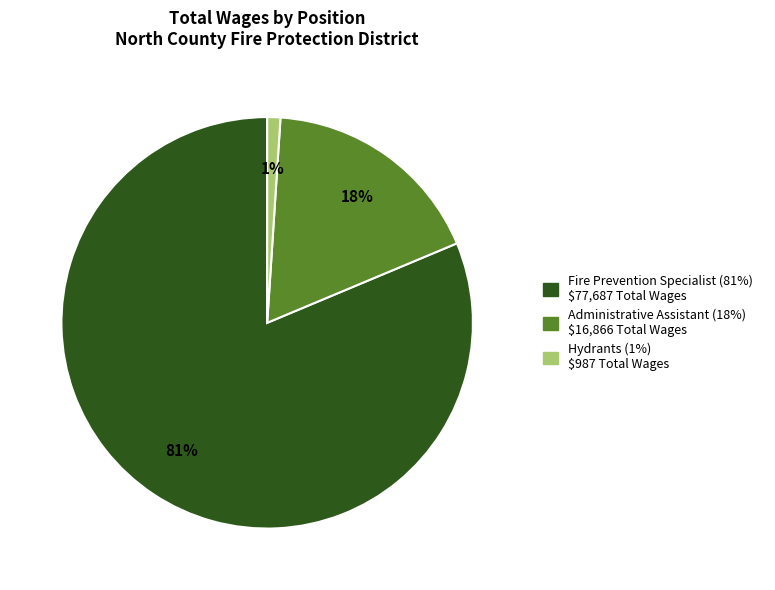

The Administrative Assistant slice represents 12% of the pie. True or false?

False